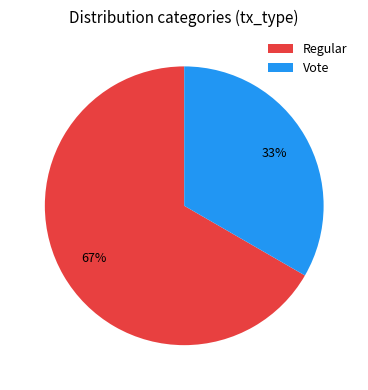

To the nearest percent, what portion does Regular represent?

67%